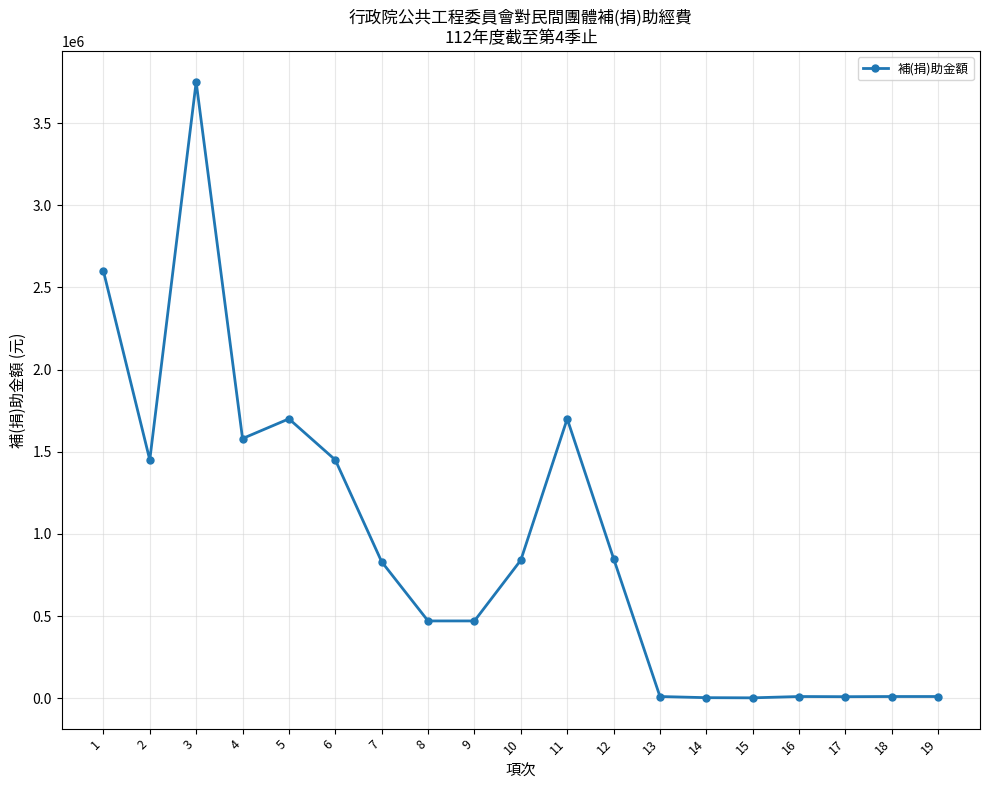

What is the smallest value displayed?

2000